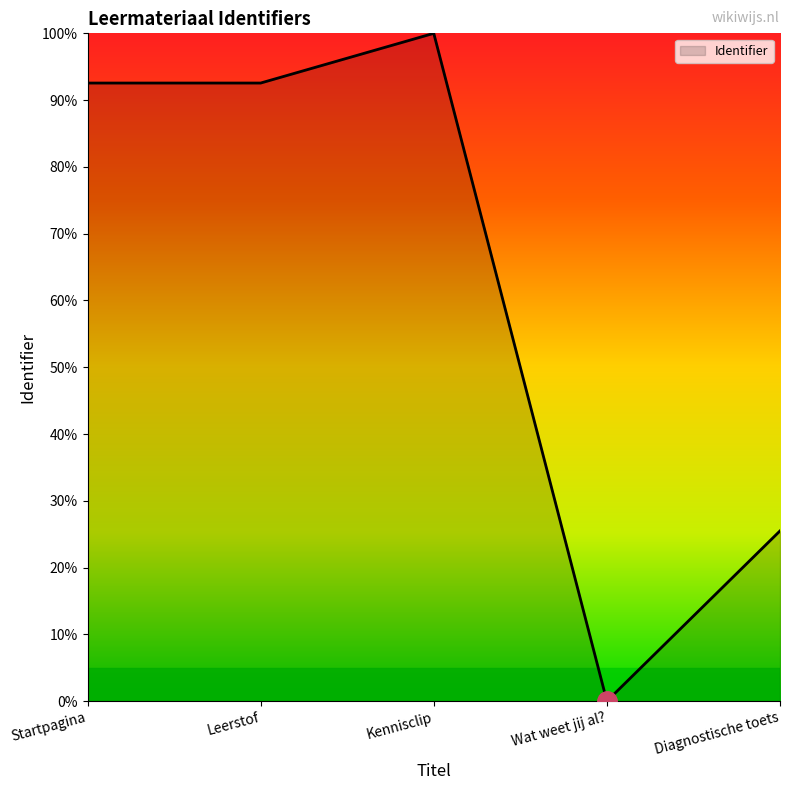

What position from the left is Diagnostische toets?

5